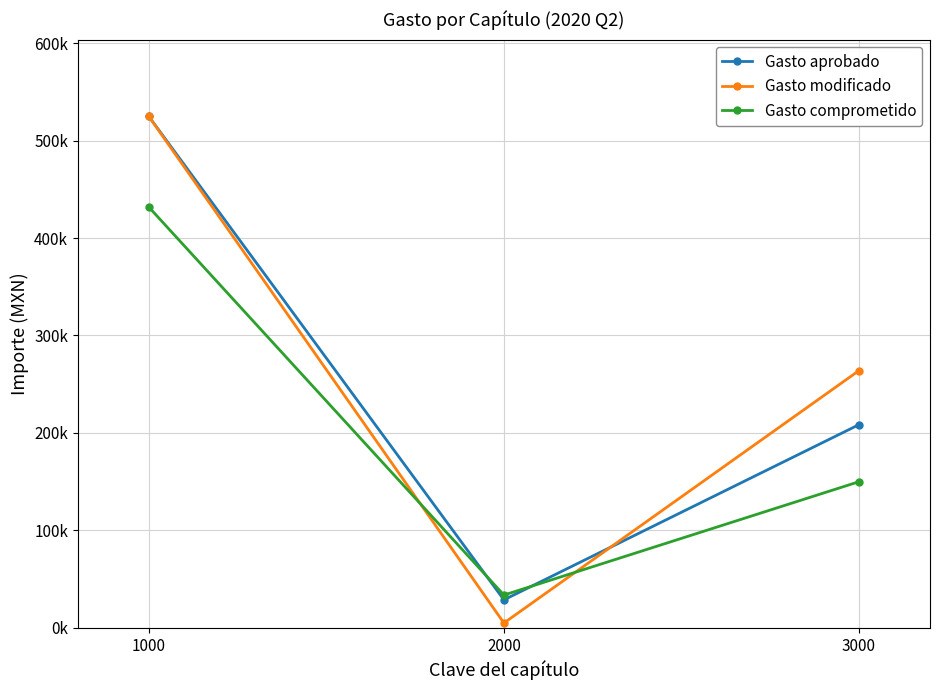

What are all the series names shown in the legend?

Gasto aprobado, Gasto modificado, Gasto comprometido